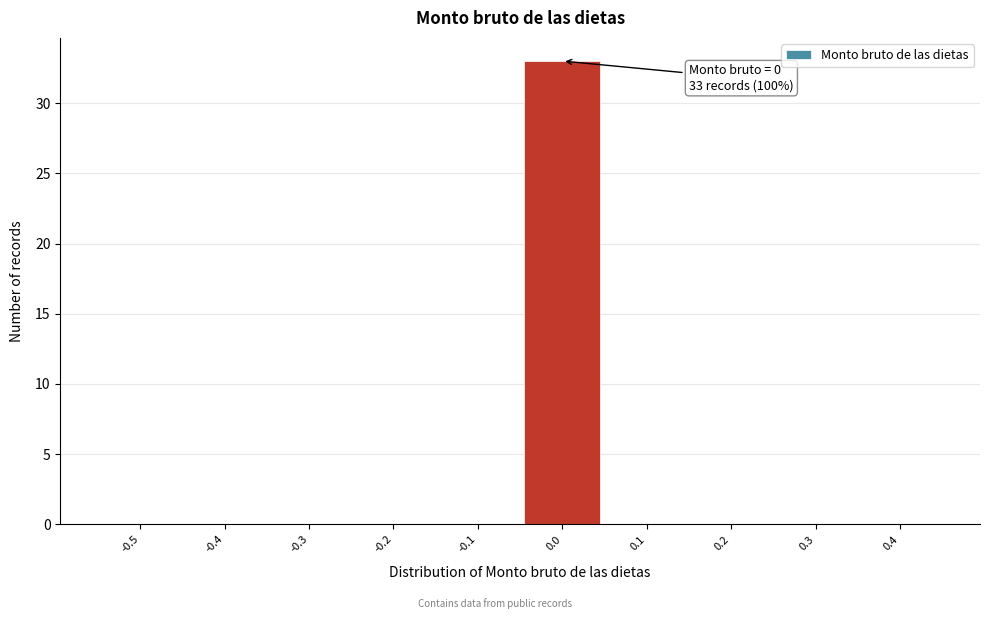

Reading right to left, what are all the values shown in this chart?

0.4=0	0.3=0	0.2=0	0.1=0	0.0=33	-0.1=0	-0.2=0	-0.3=0	-0.4=0	-0.5=0